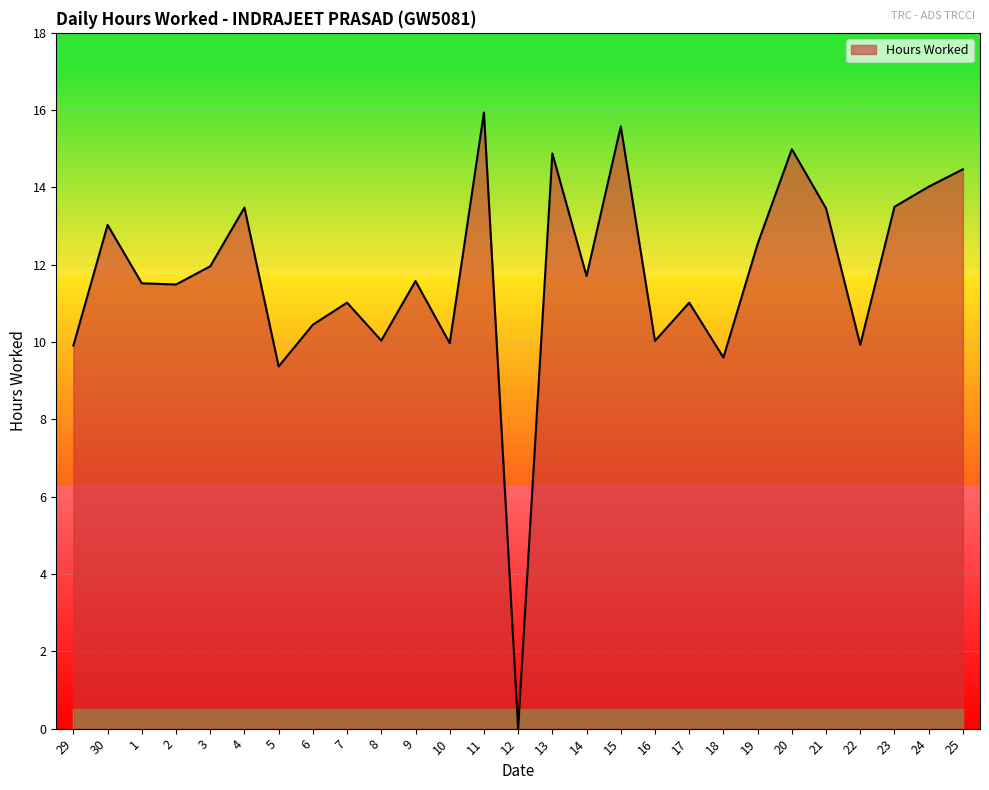

True or false: the data shows 12.5 at 19.

True